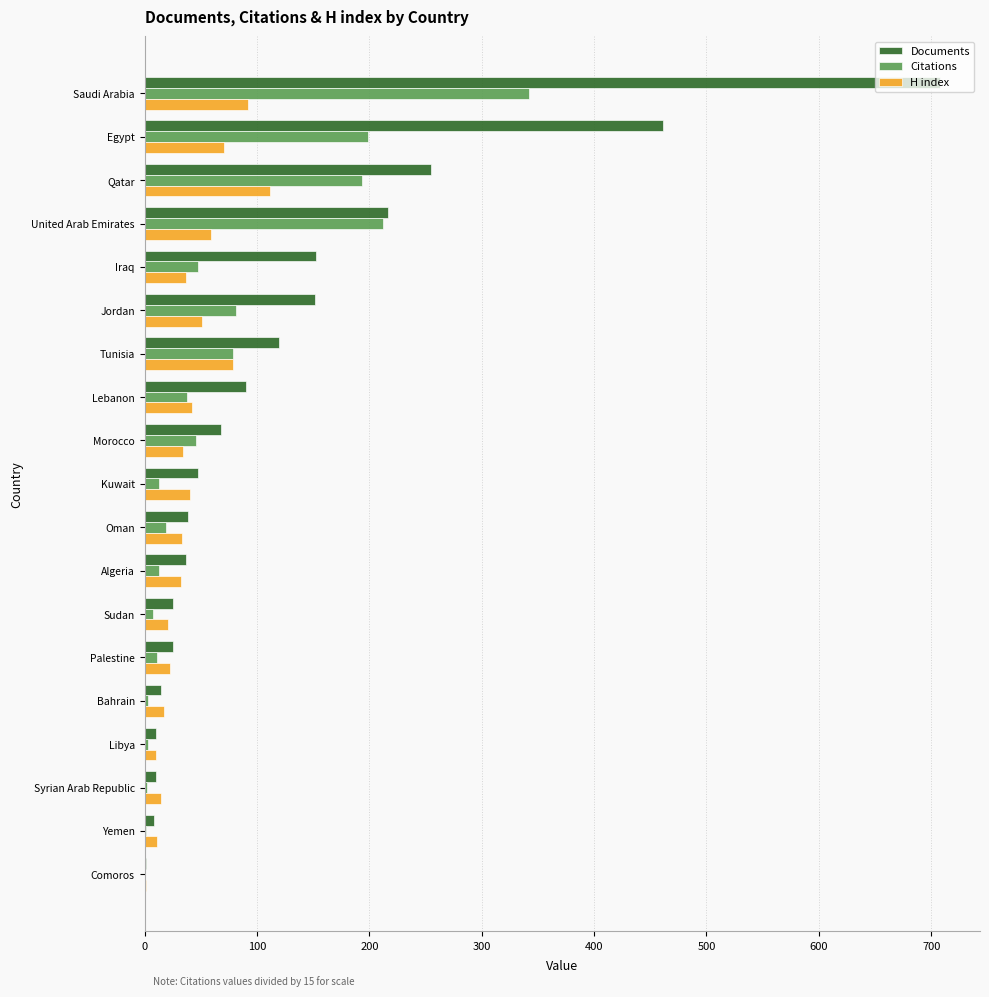

What is the greatest value displayed?

708.0